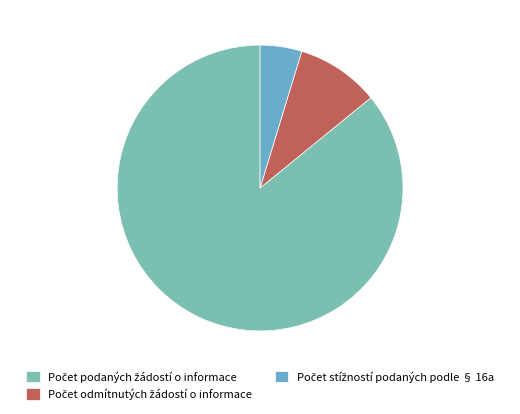

How many segments does this pie chart have?

3